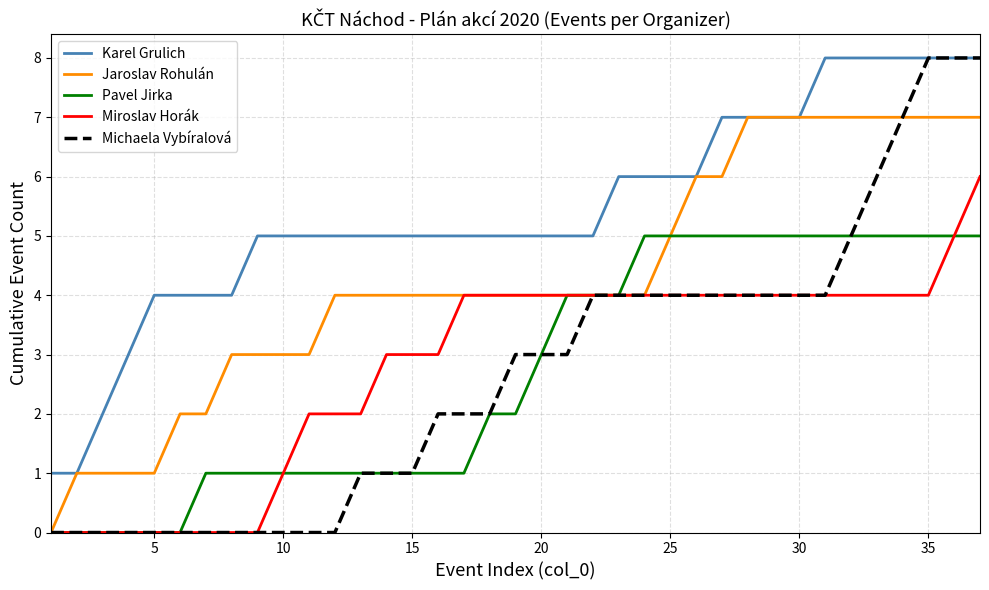

Which series has the largest range (max minus min)?

Michaela Vybíralová